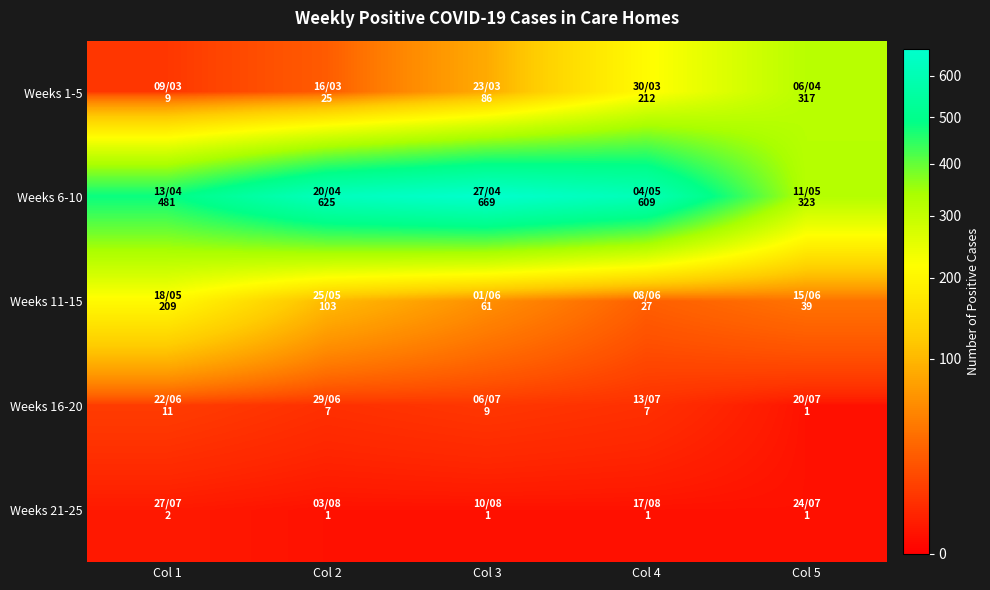

At which category does the chart reach its peak across all series?

Col 3